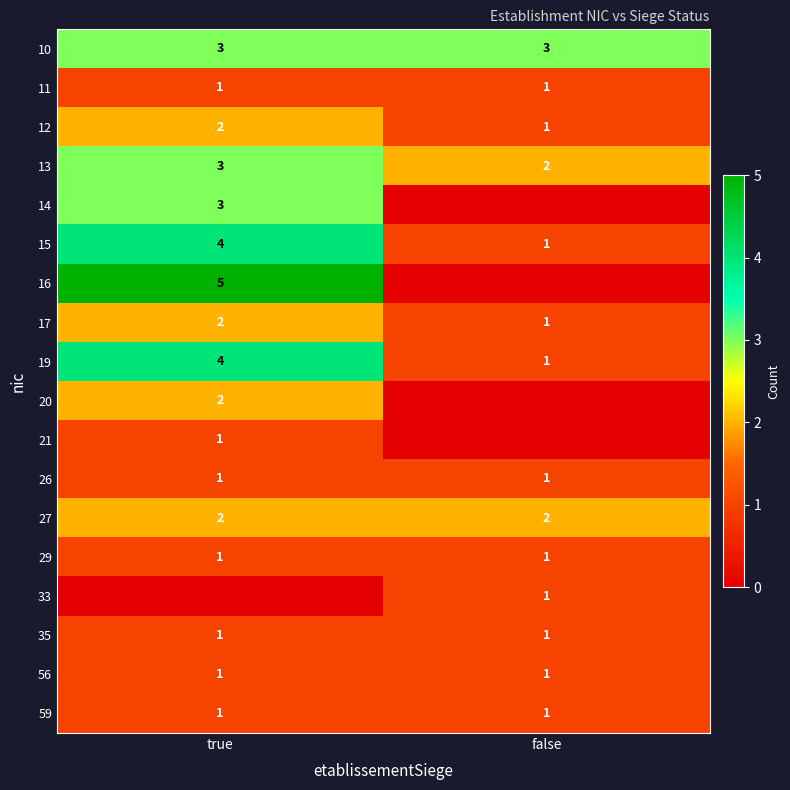

Rank the categories by 15 value from lowest to highest.

false, true